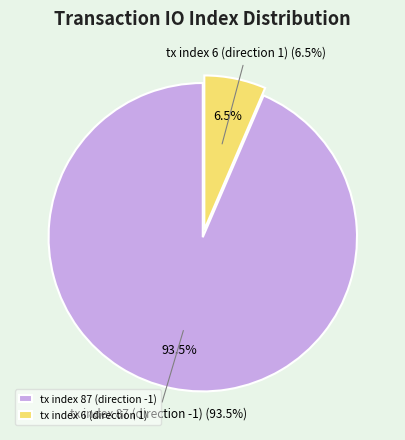

How many segments does this pie chart have?

2